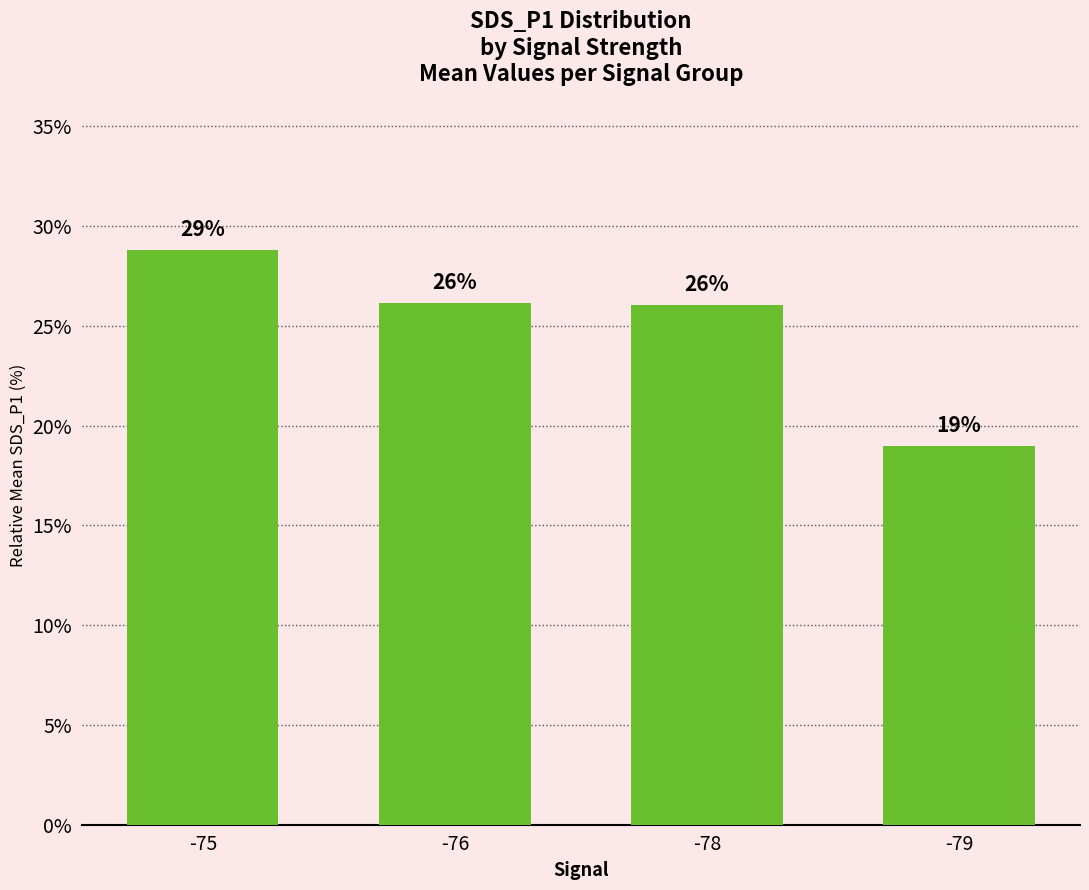

What is the average value?

25.0